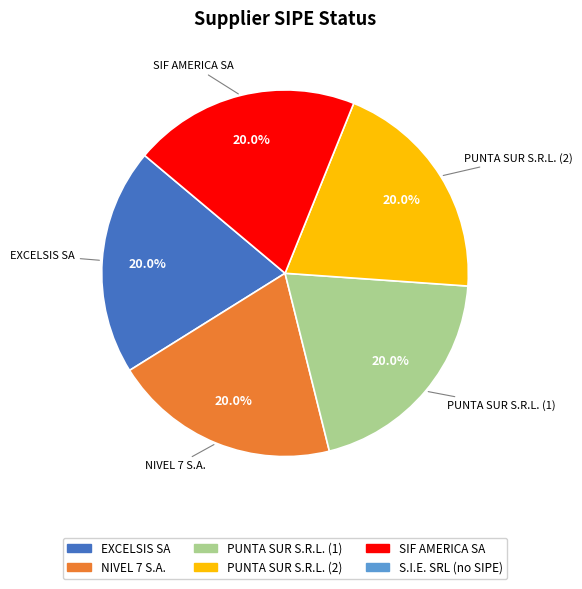

To the nearest percent, what is the difference between the largest and smallest slice percentages?

0%